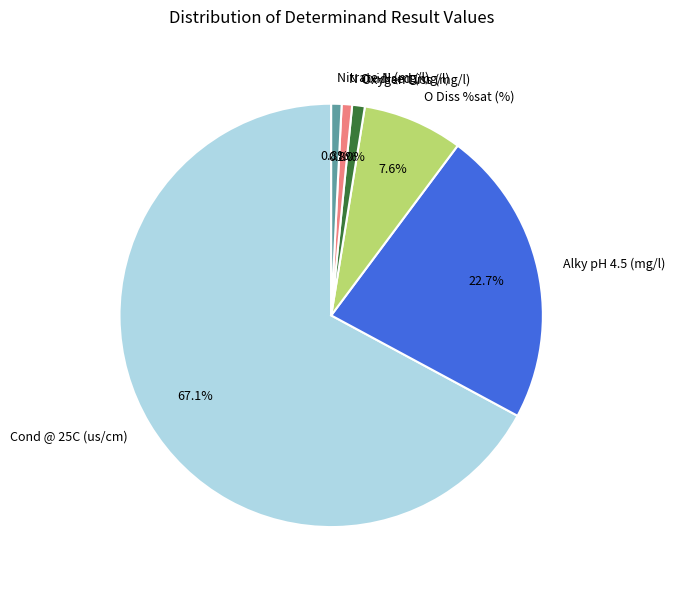

Which slice is the largest?

Cond @ 25C (us/cm)